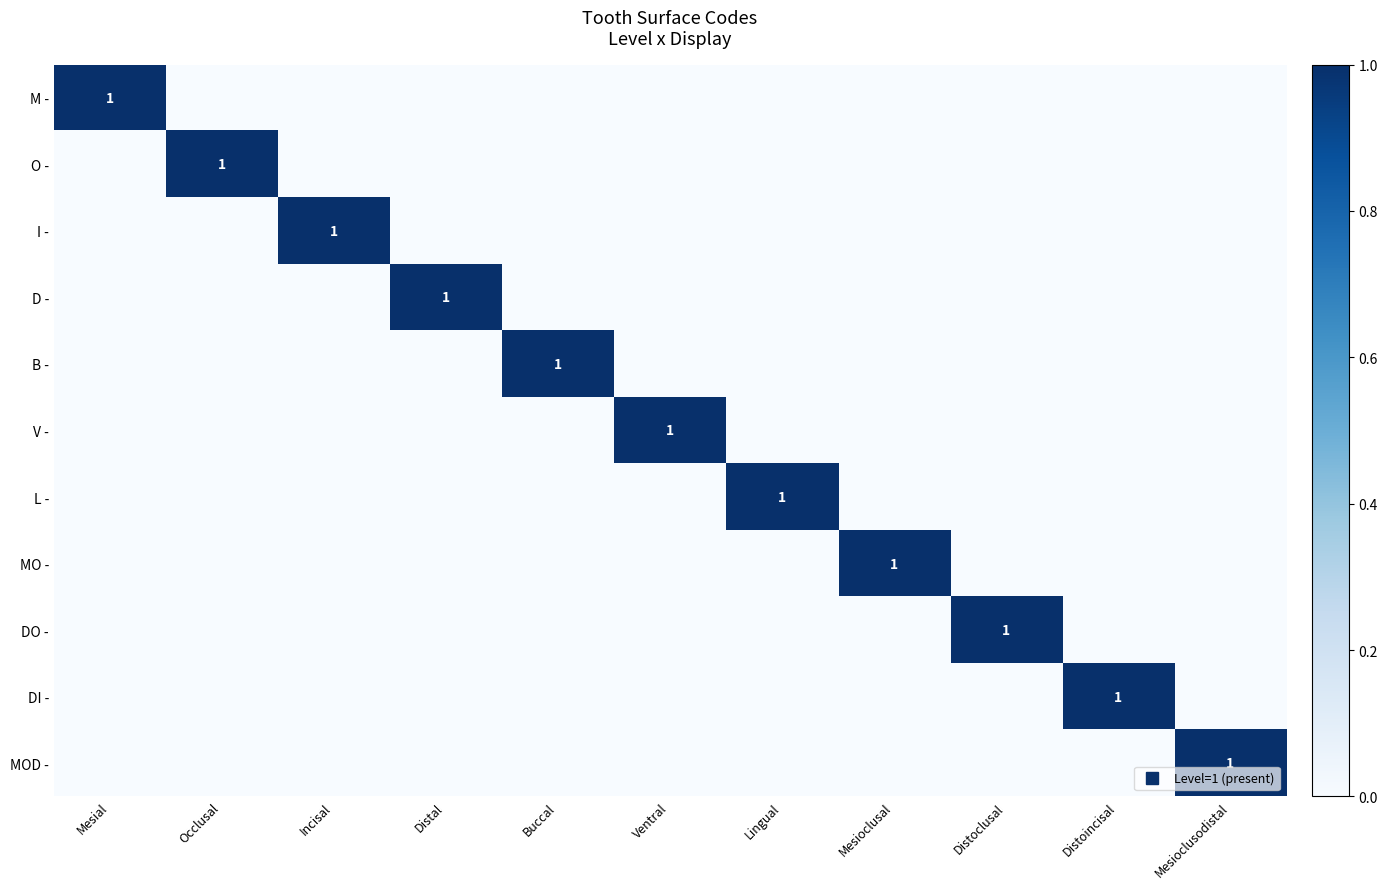

What is the greatest value displayed?

1